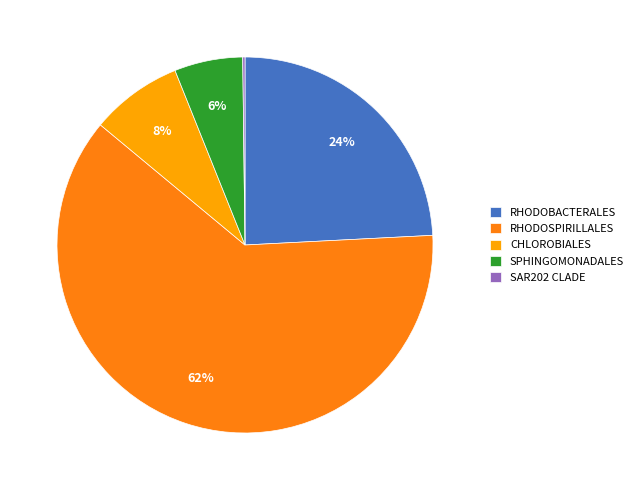

Is there any slice that represents more than half of the pie?

Yes